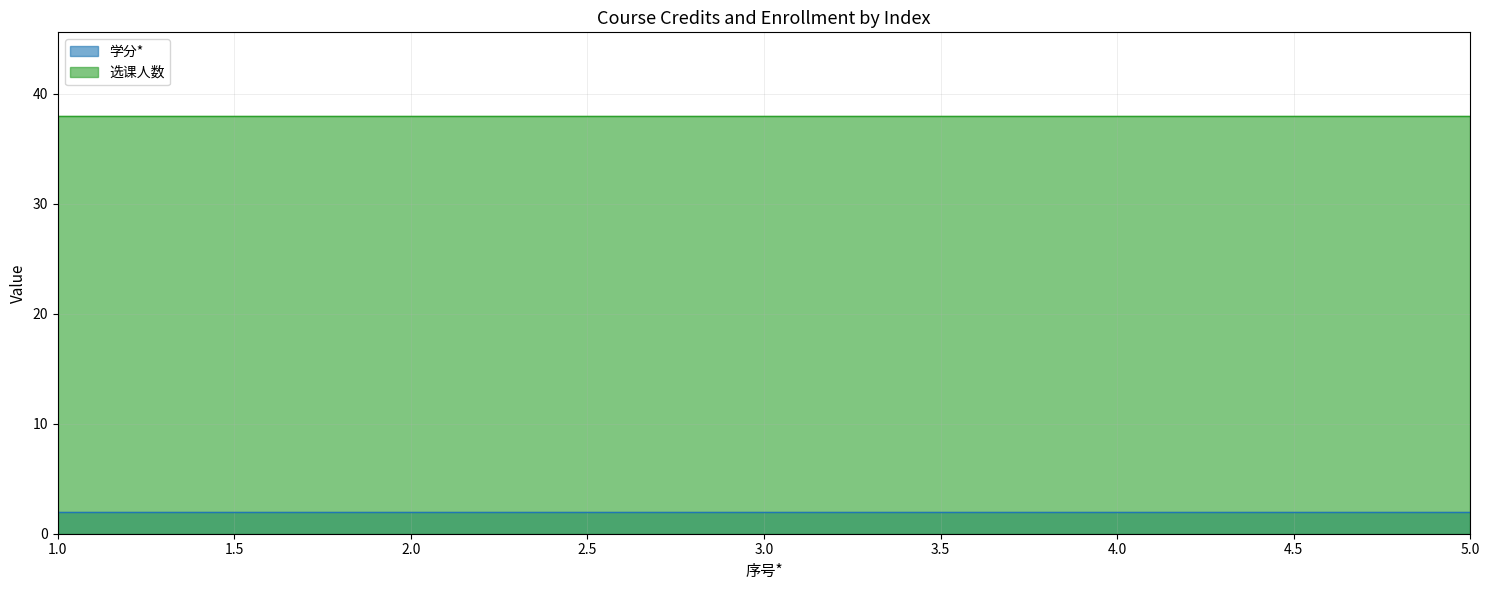

What are all the series names shown in the legend?

学分*, 选课人数